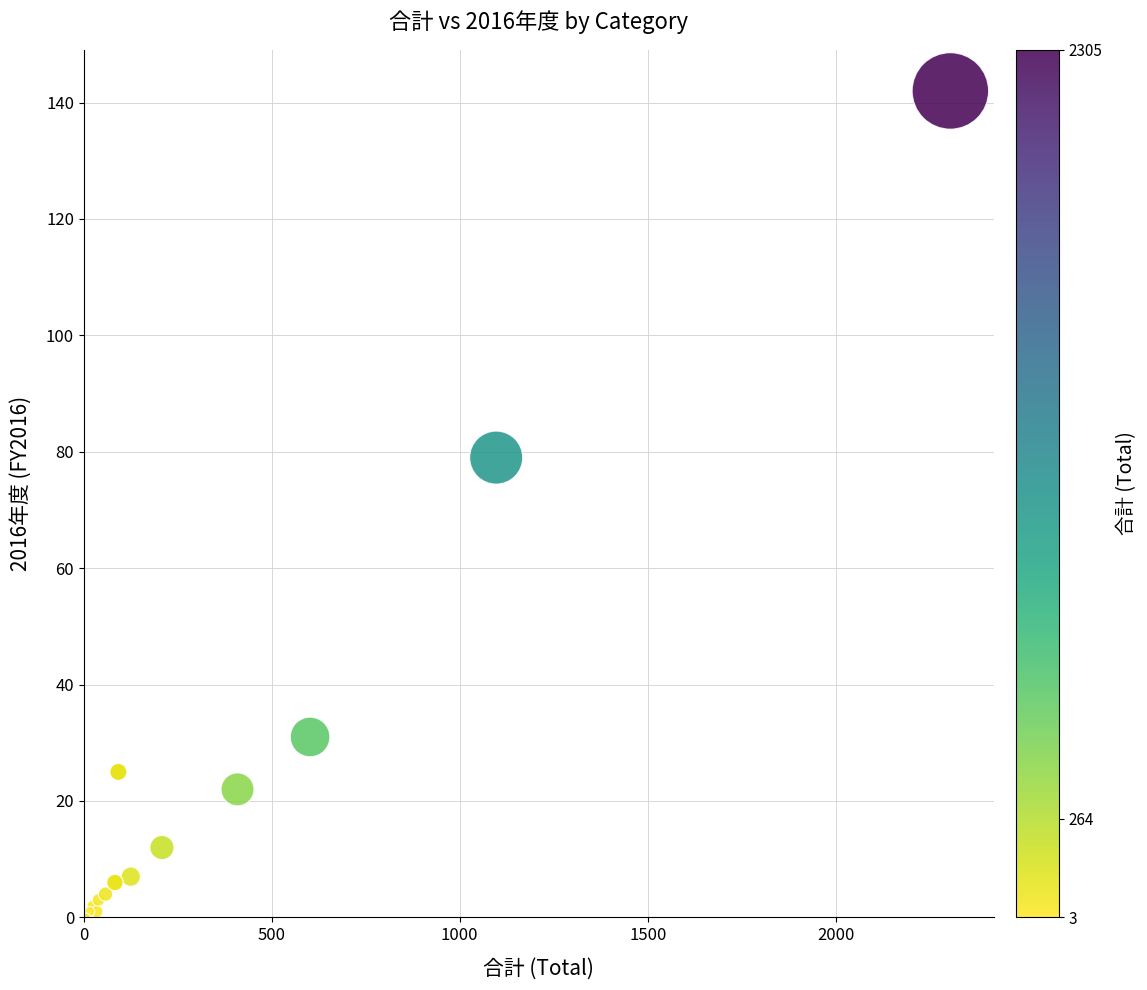

What Y value in the scatter plot is closest to 71?

79